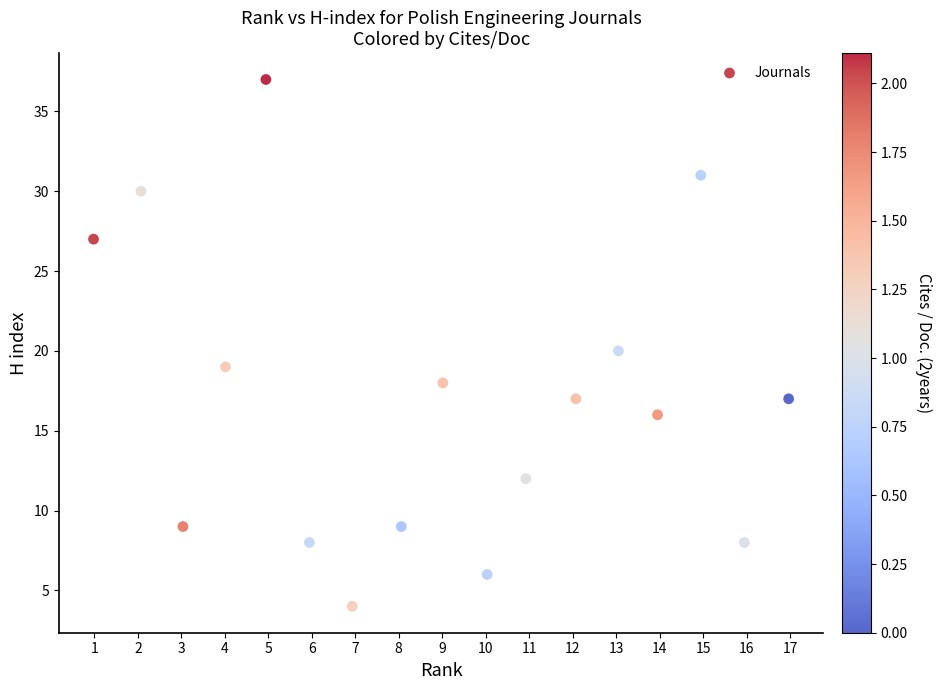

What is the range of Y values (max minus min)?

33